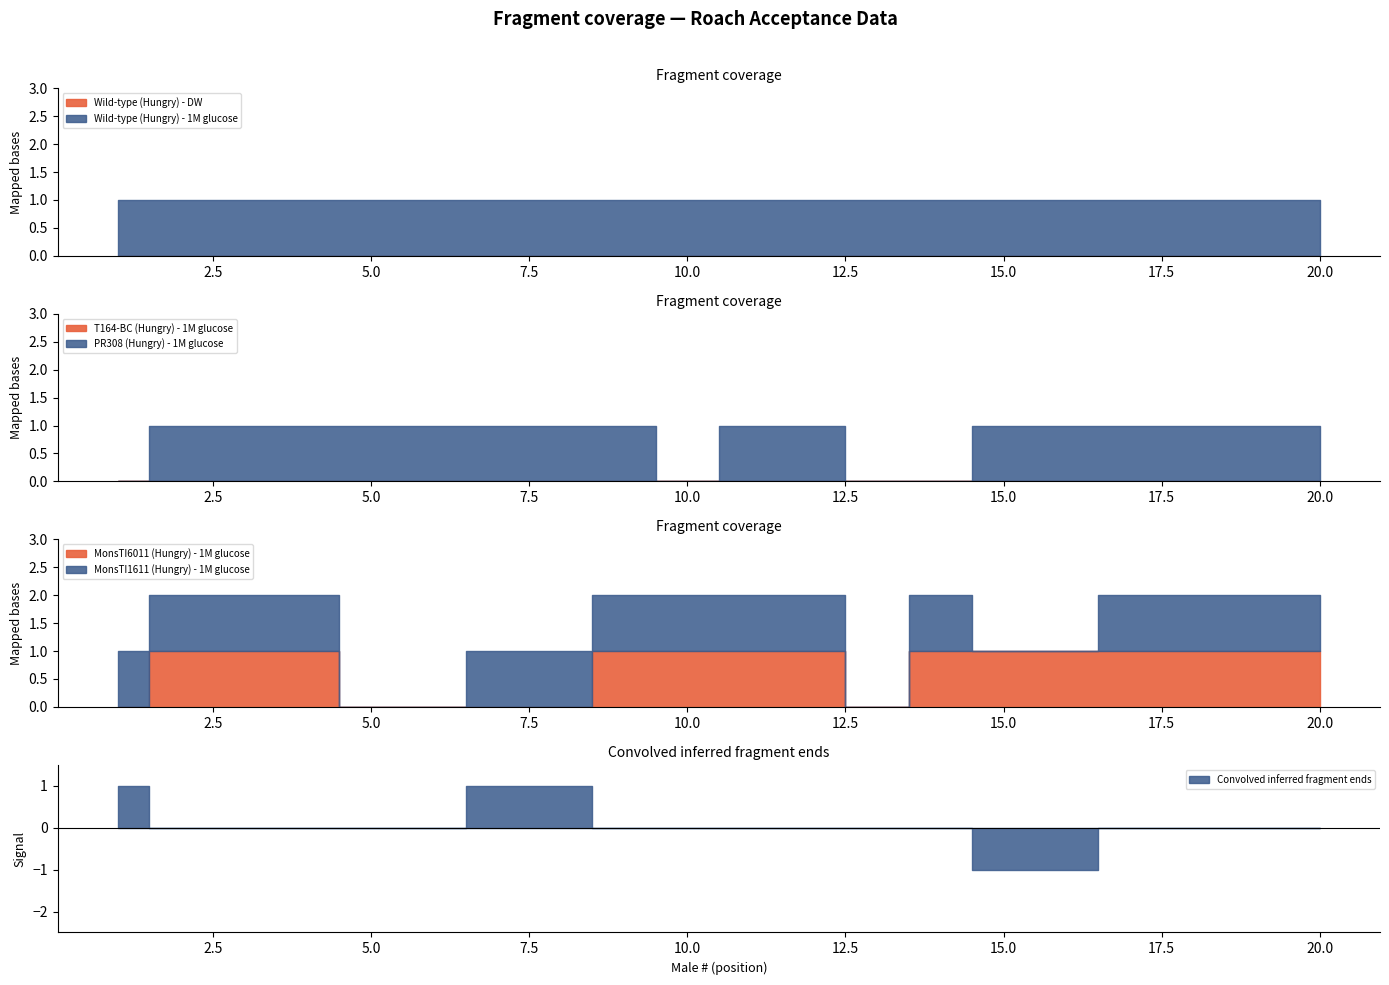

How many lines are shown in the chart?

6